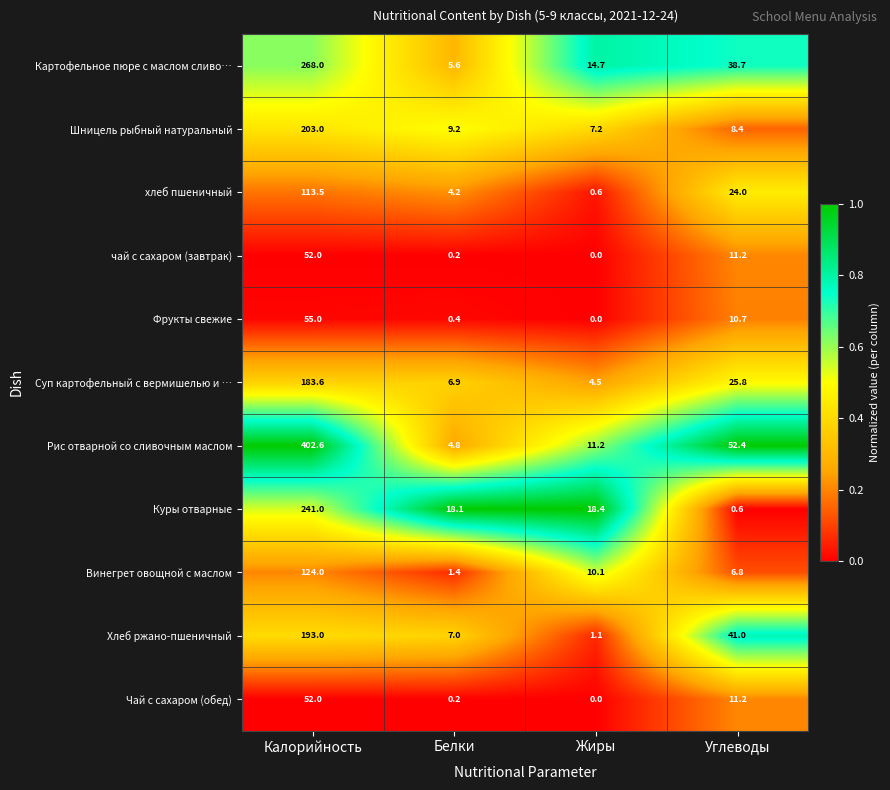

What is the difference between the maximum and second lowest values in the чай с сахаром (завтрак) series?

51.8